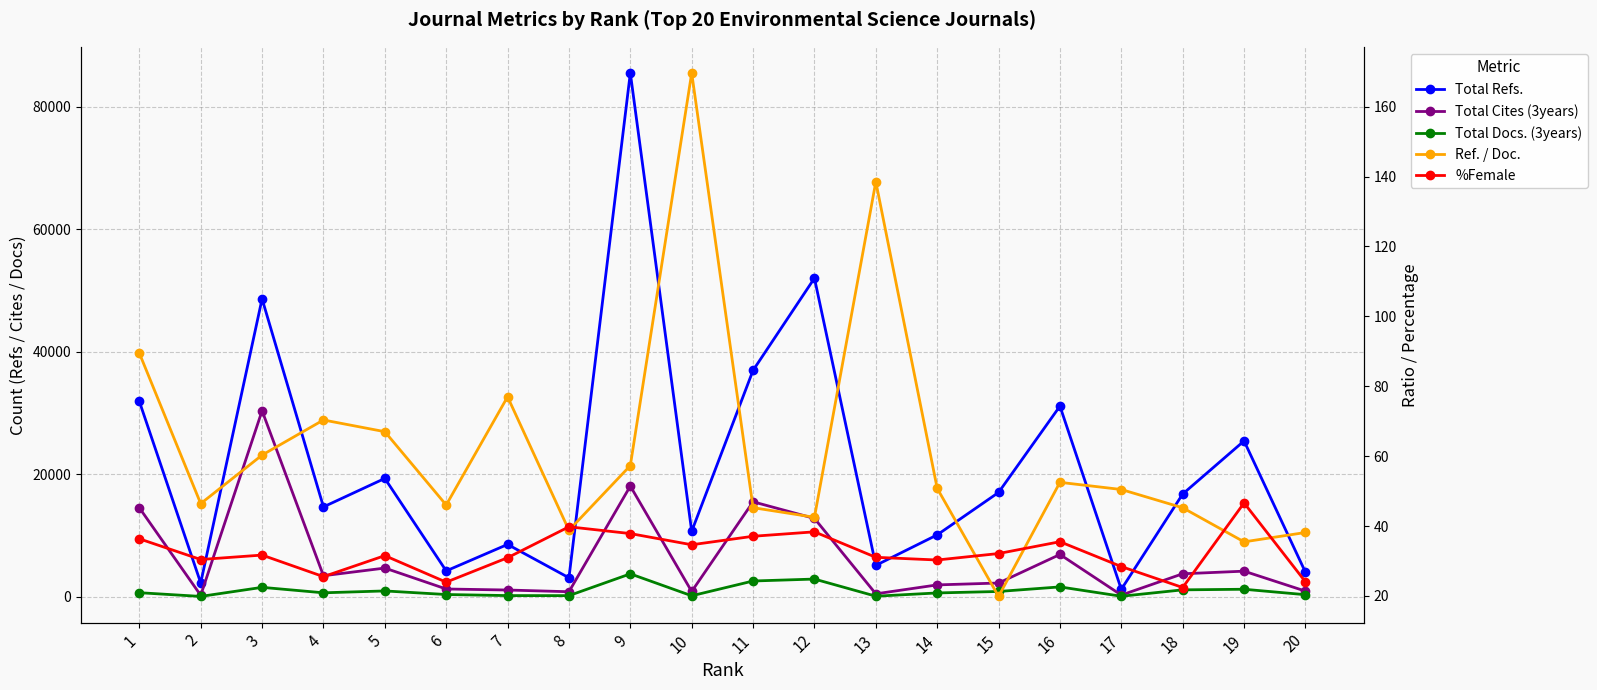

True or false: %Female has more than 0 points higher than both neighbors.

True